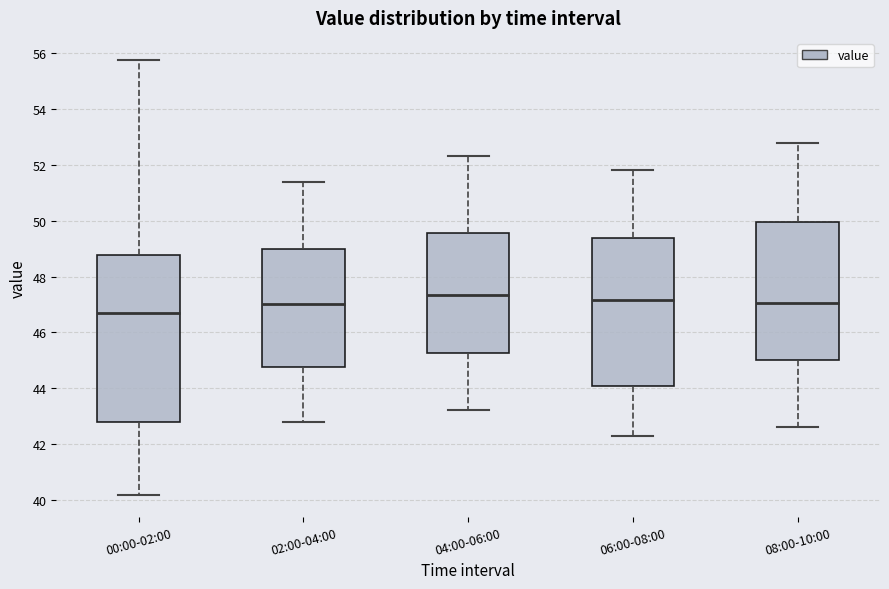

Reading left to right, transcribe this box plot: for each box, give where its median line is, the range the box spans, and where its two whiskers end, as read against the y-axis. The values are not printed on the chart, so give them approximately, as read against the axis.

00:00-02:00: median 46.6, box 42.8 to 48.8, whiskers 40.2 to 55.8
02:00-04:00: median 47.0, box 44.8 to 49.0, whiskers 42.8 to 51.4
04:00-06:00: median 47.4, box 45.2 to 49.6, whiskers 43.2 to 52.4
06:00-08:00: median 47.2, box 44.0 to 49.4, whiskers 42.4 to 51.8
08:00-10:00: median 47.0, box 45.0 to 50.0, whiskers 42.6 to 52.8